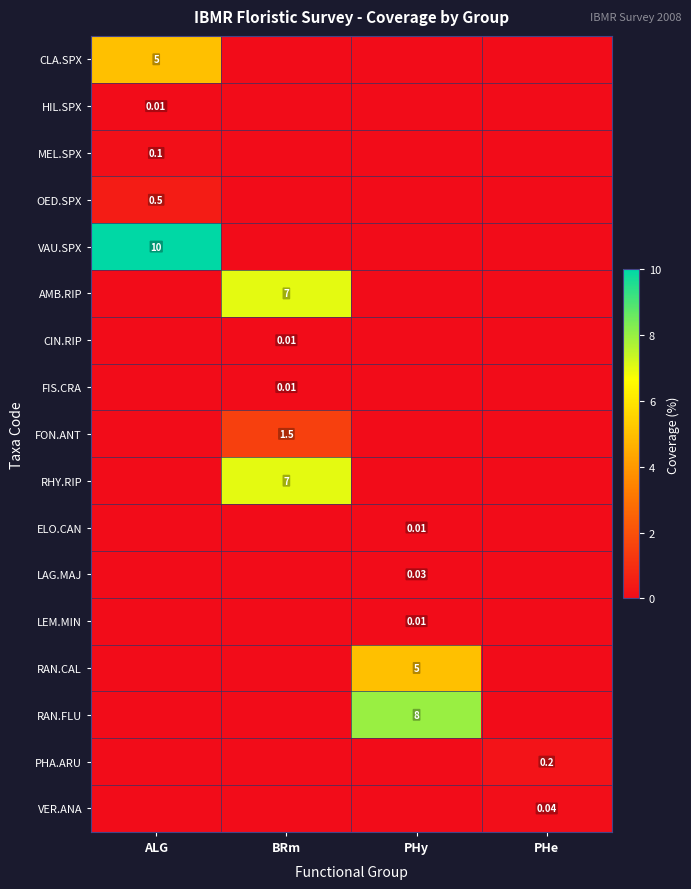

Is the value of RAN.CAL at ALG greater than the value of LAG.MAJ at PHe?

No